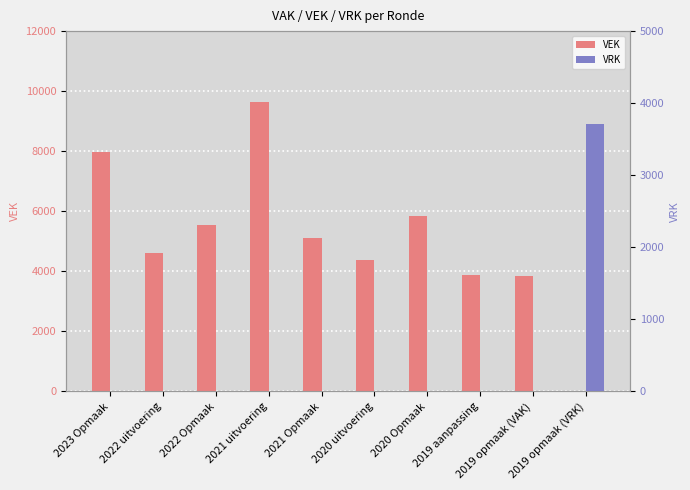

Count the number of data series in this chart.

2